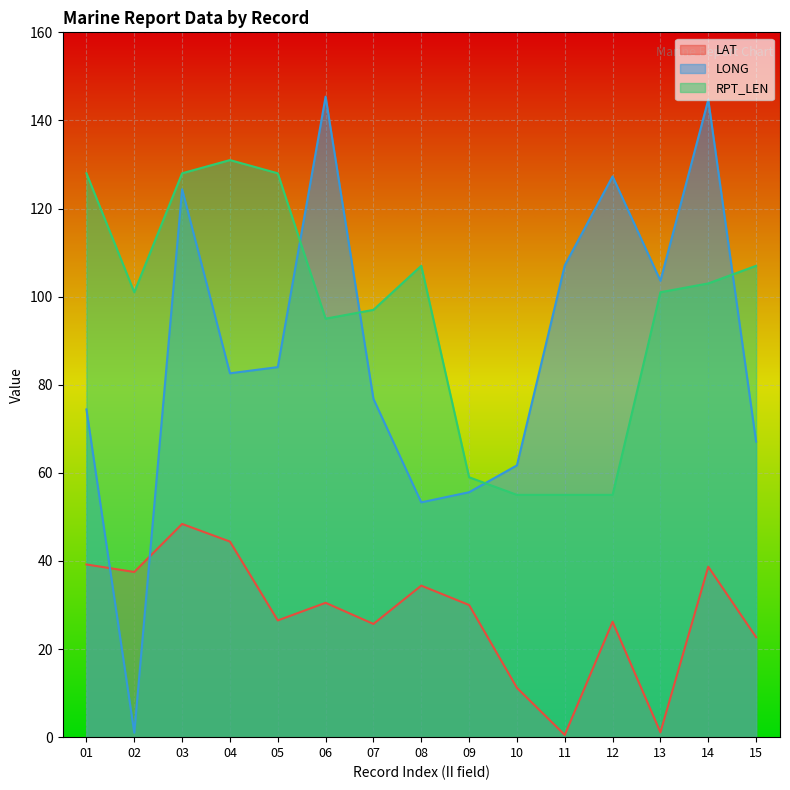

How many lines are shown in the chart?

3